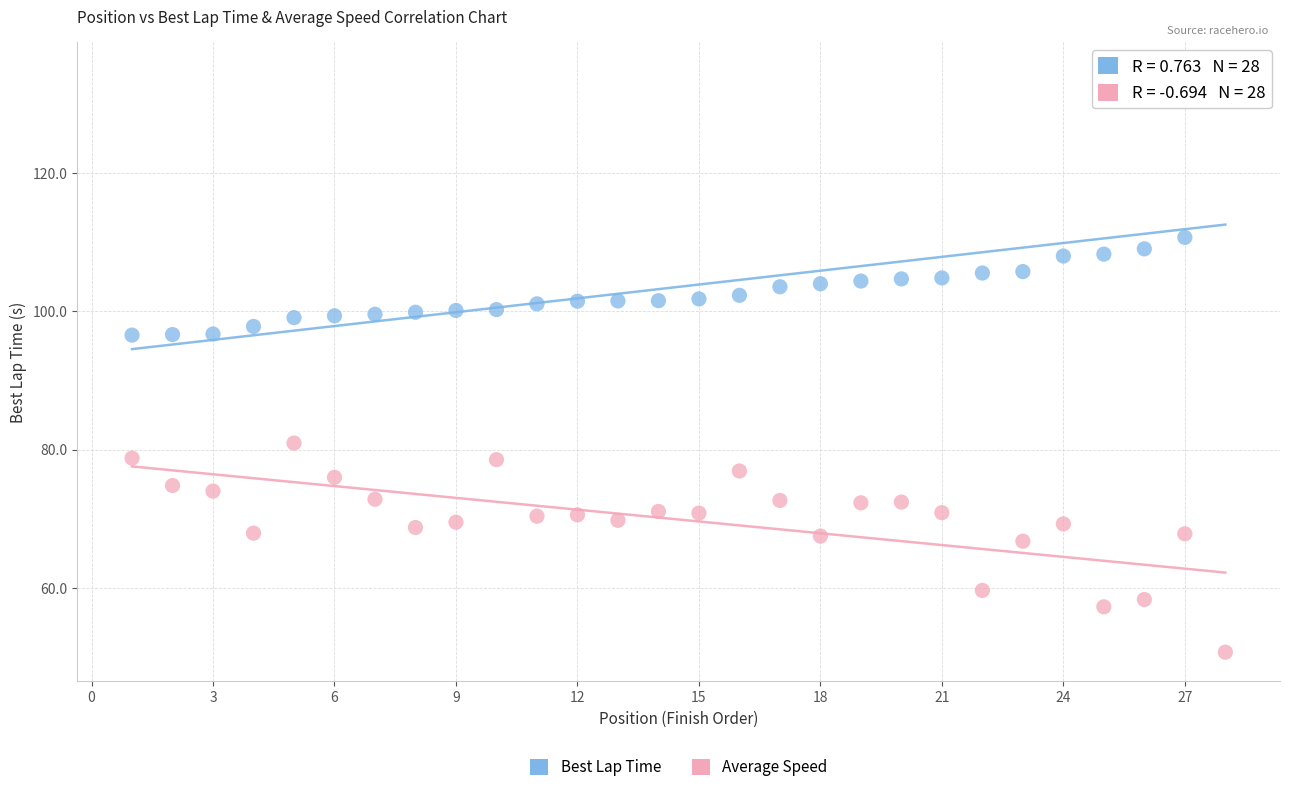

Across all data points, what is the range of X values (max minus min)?

27.0